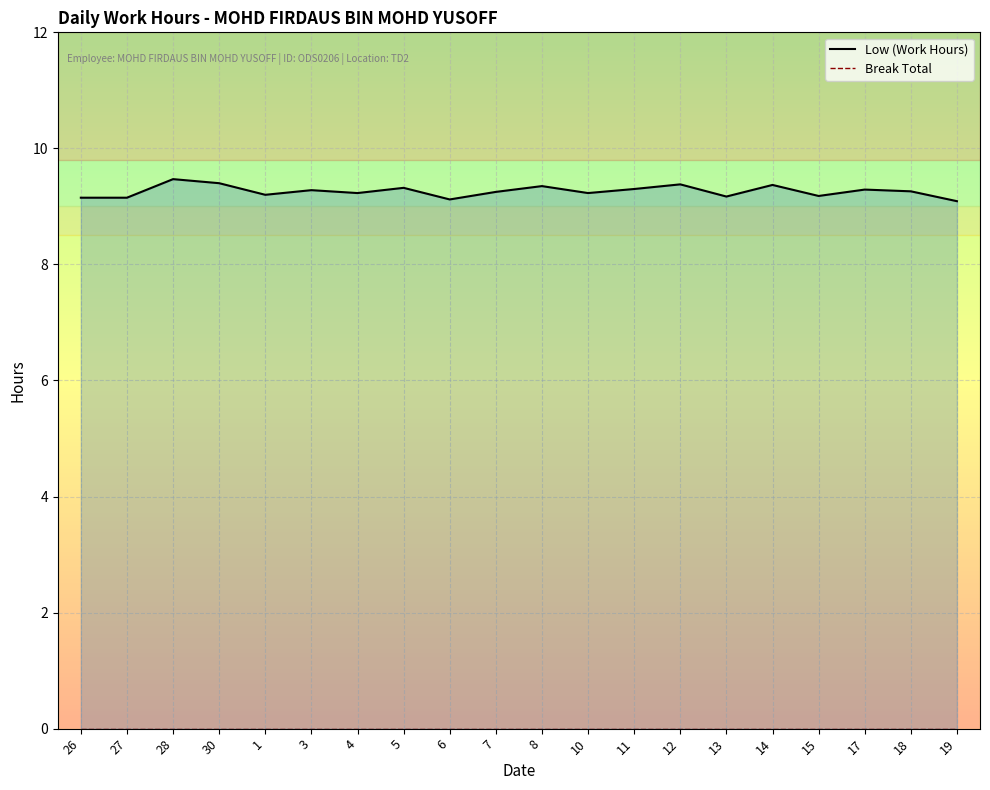

Rank the categories by Low (Work Hours) value from lowest to highest.

19, 6, 26, 27, 13, 15, 1, 4, 10, 7, 18, 3, 17, 11, 5, 8, 14, 12, 30, 28